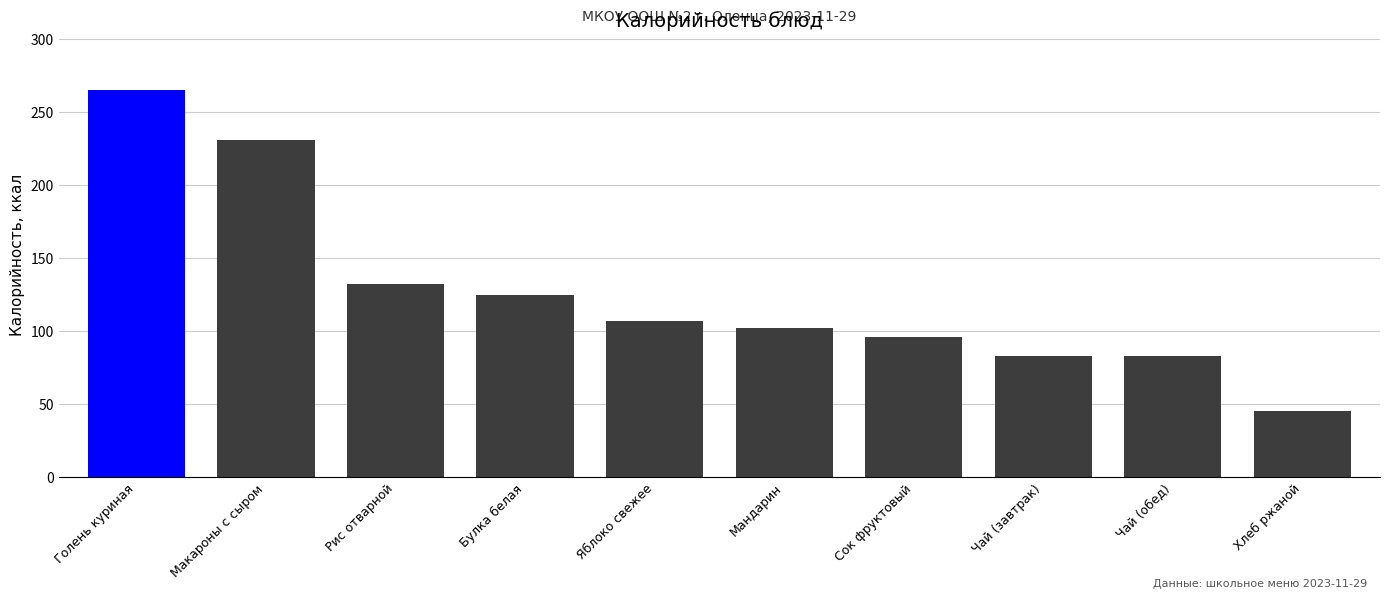

Are the bars grouped side by side (vs. stacked)?

No